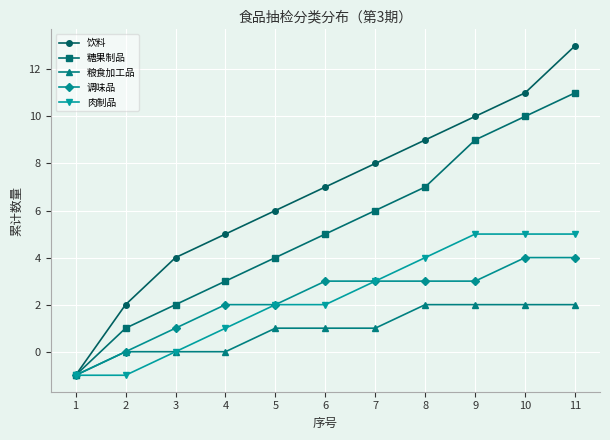

True or false: 糖果制品 has more than 1 points higher than both neighbors.

False